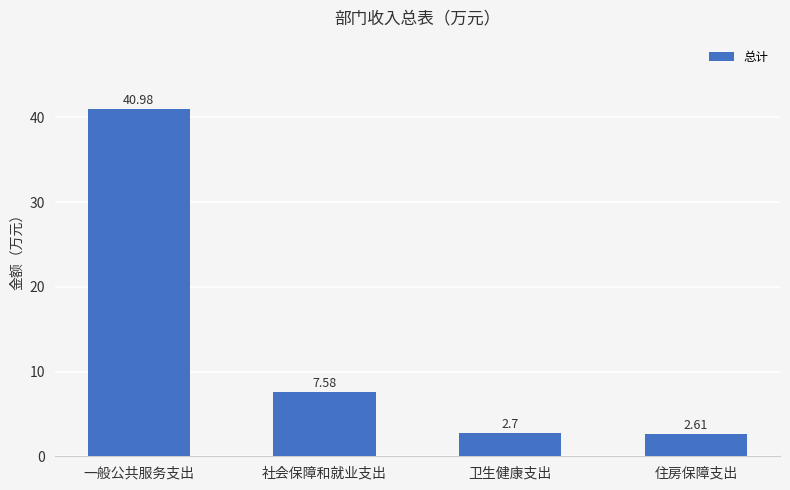

Where is the data nearest to the value 21?

社会保障和就业支出